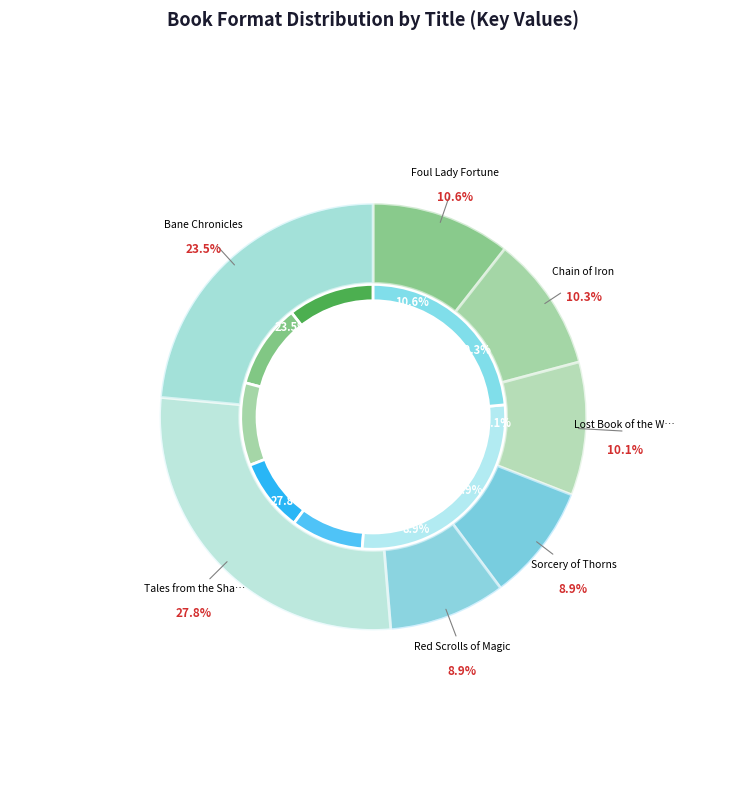

The Tales from the Shadowhunter Academy slice represents 19% of the pie. True or false?

False